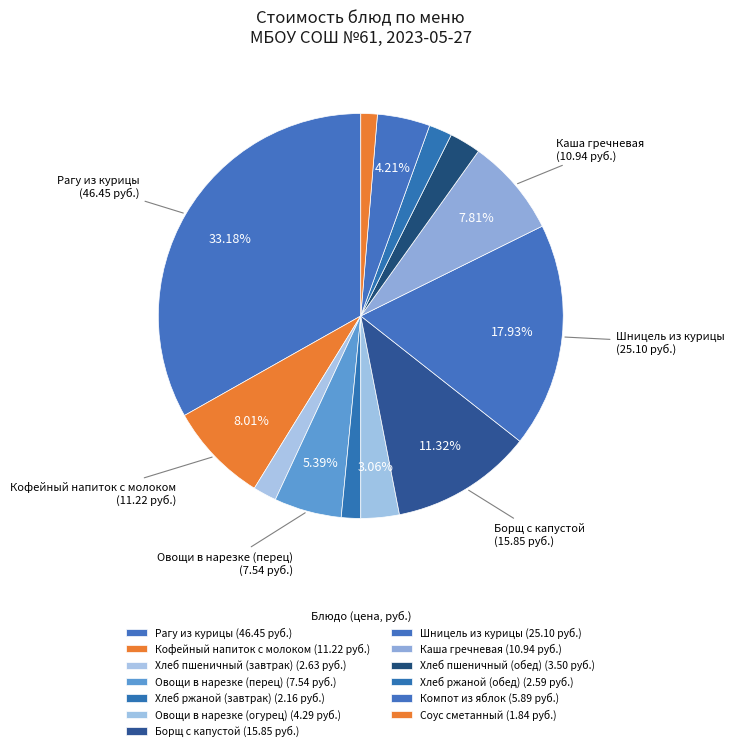

What is the change in value from Хлеб пшеничный (обед) to Компот из яблок?

+2.4